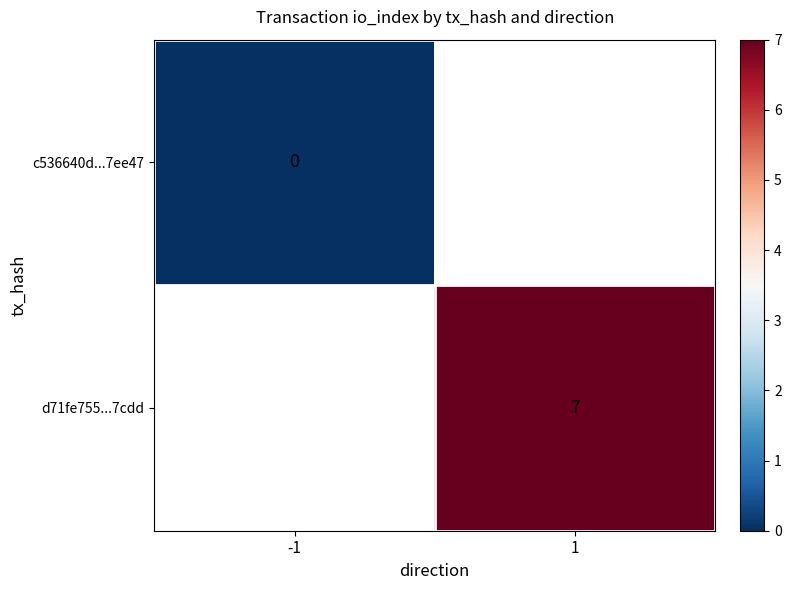

At how many categories does at least one series exceed 6?

1